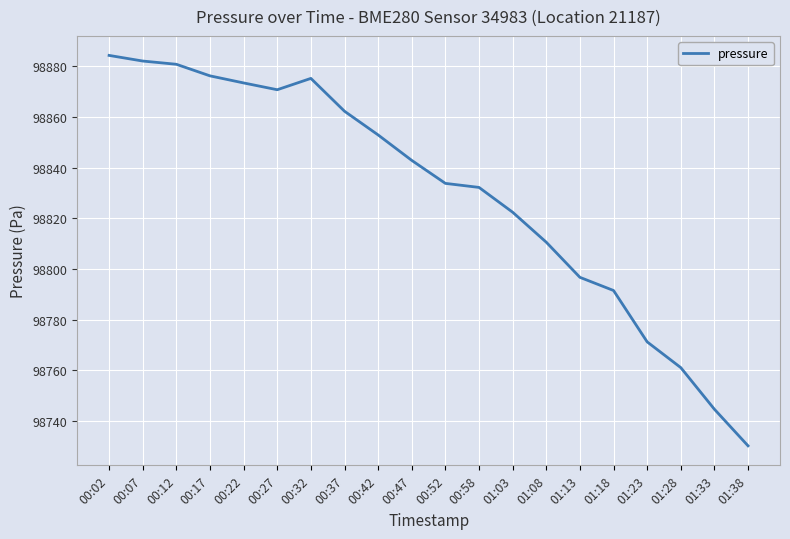

What position from the right is 00:27?

15